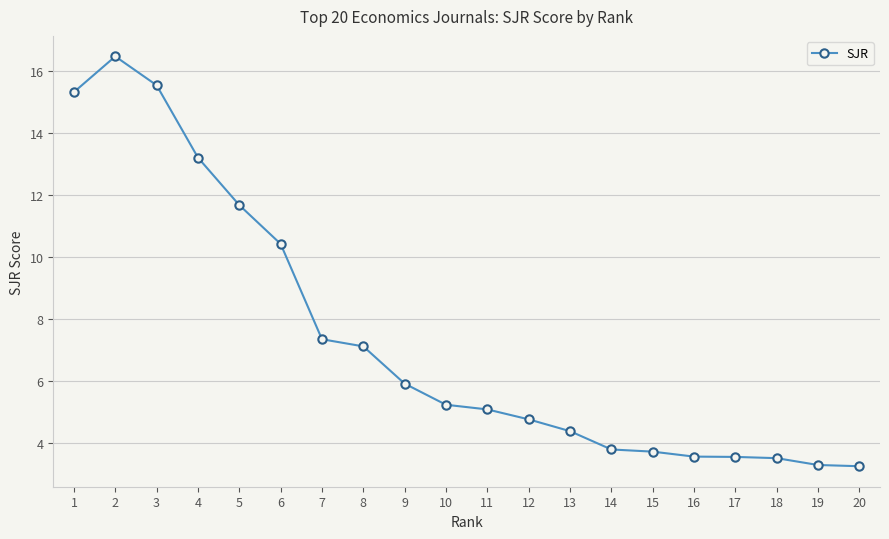

What is the change in value from 1 to 16?

-11.7